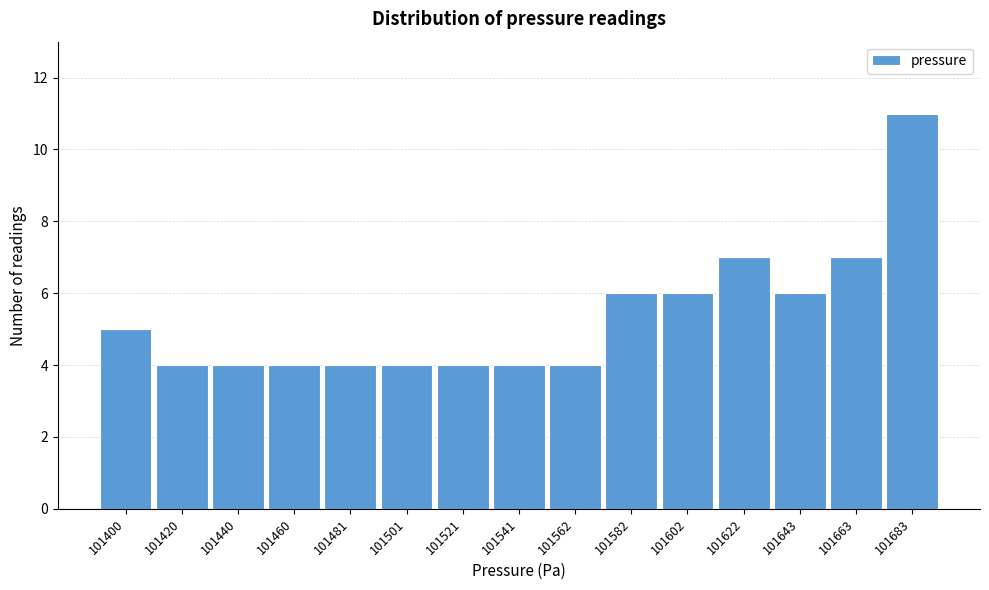

Reading left to right, transcribe all the data shown in this chart.

101400=5	101420=4	101440=4	101460=4	101481=4	101501=4	101521=4	101541=4	101562=4	101582=6	101602=6	101622=7	101643=6	101663=7	101683=11